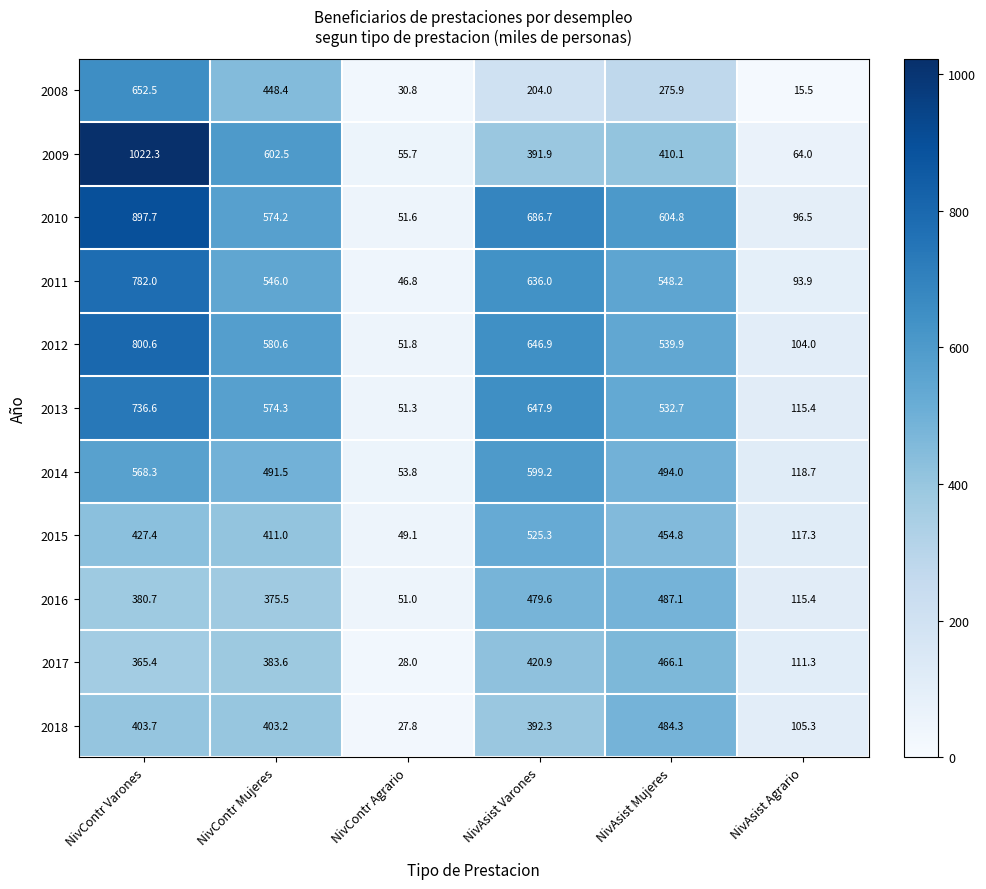

List the series in order of their peak value, highest first.

2009, 2010, 2012, 2011, 2013, 2008, 2014, 2015, 2016, 2018, 2017